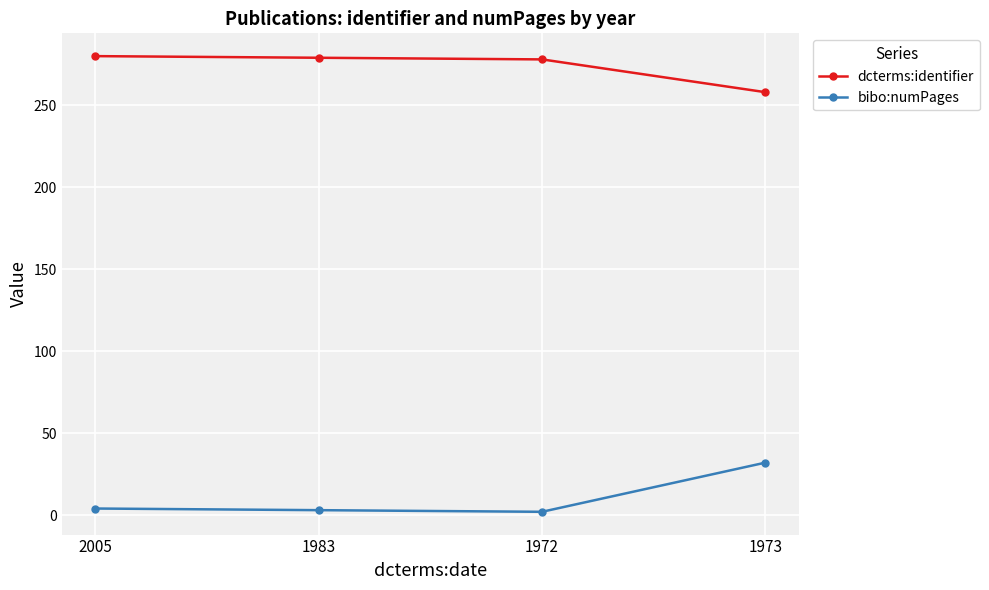

Which category has the lowest value in the dcterms:identifier series?

1973